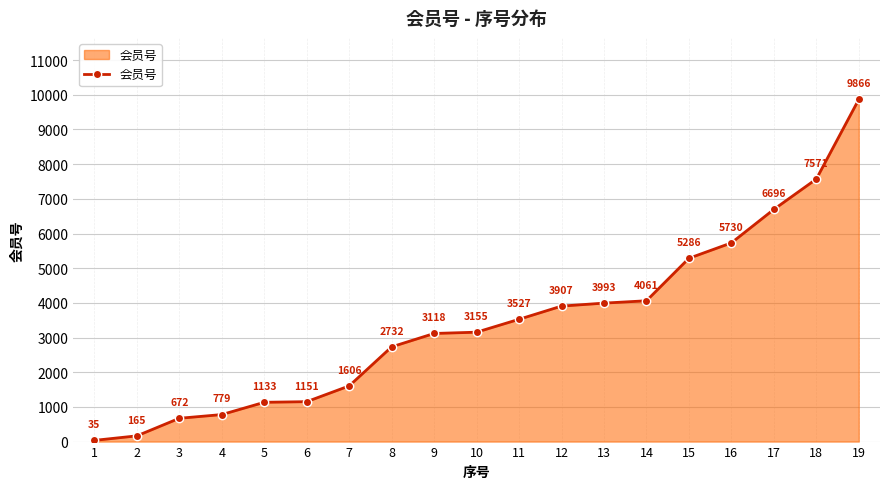

The value at 8 is 2732. True or false?

True